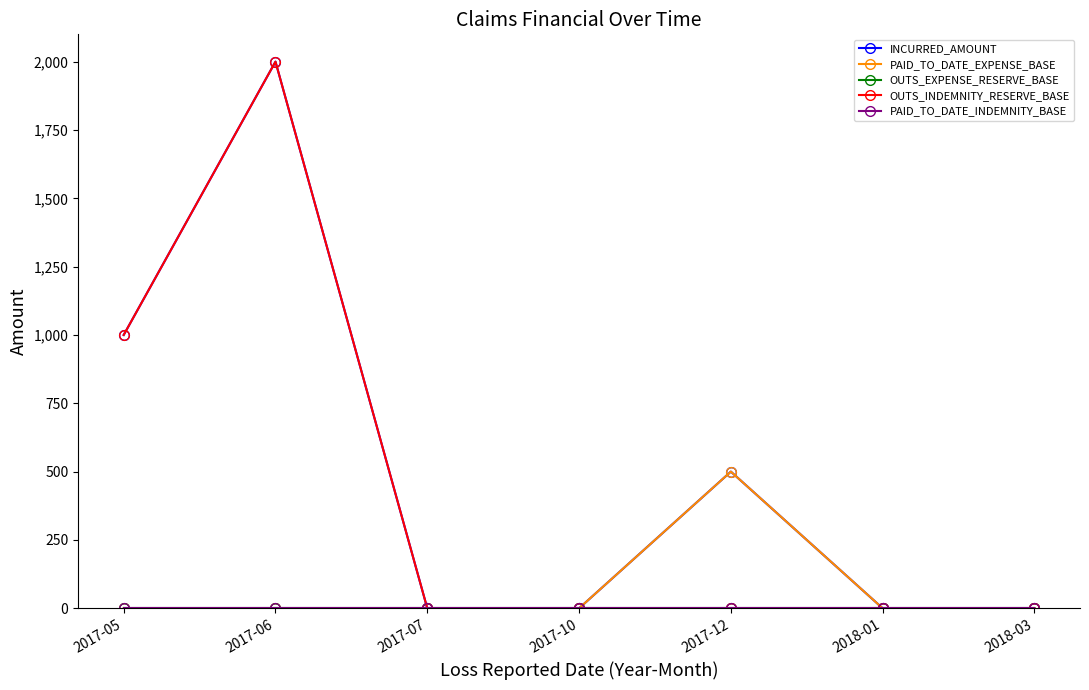

True or false: OUTS_EXPENSE_RESERVE_BASE and OUTS_INDEMNITY_RESERVE_BASE intersect in this chart.

False